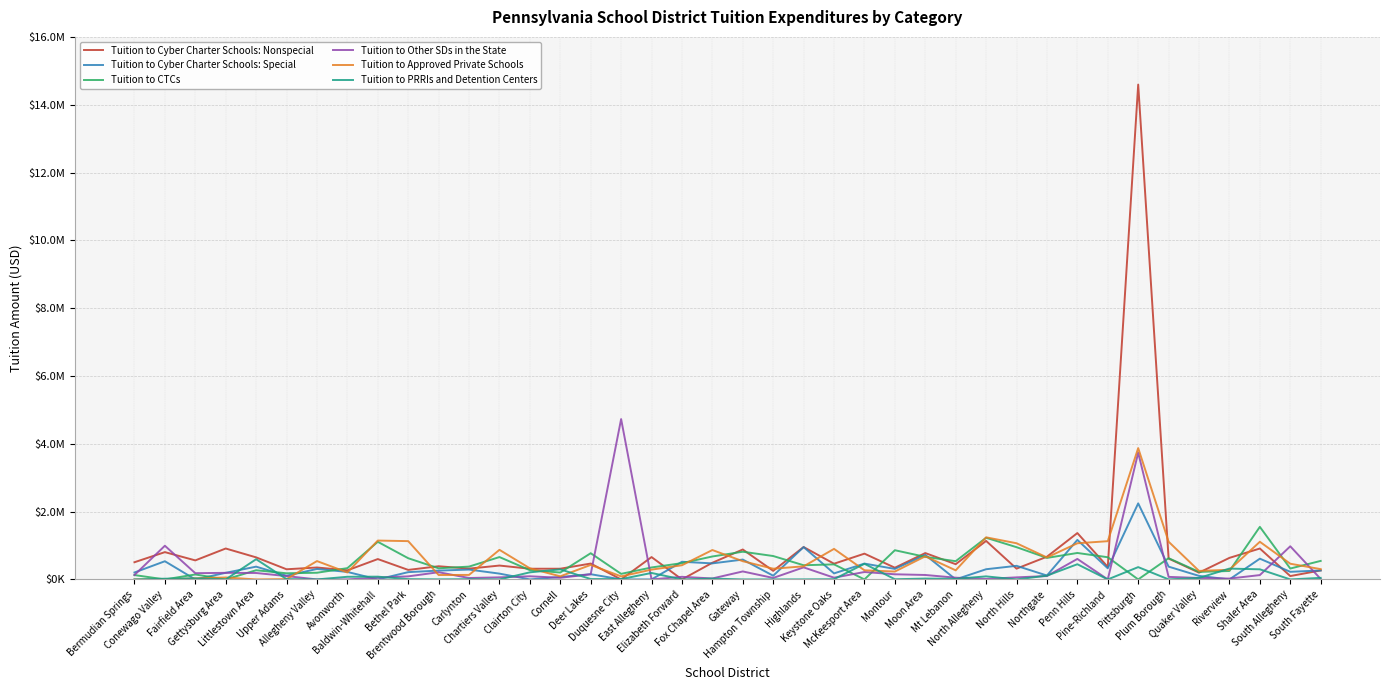

What are all the series names shown in the legend?

Tuition to Cyber Charter Schools: Nonspecial, Tuition to Cyber Charter Schools: Special, Tuition to CTCs, Tuition to Other SDs in the State, Tuition to Approved Private Schools, Tuition to PRRIs and Detention Centers